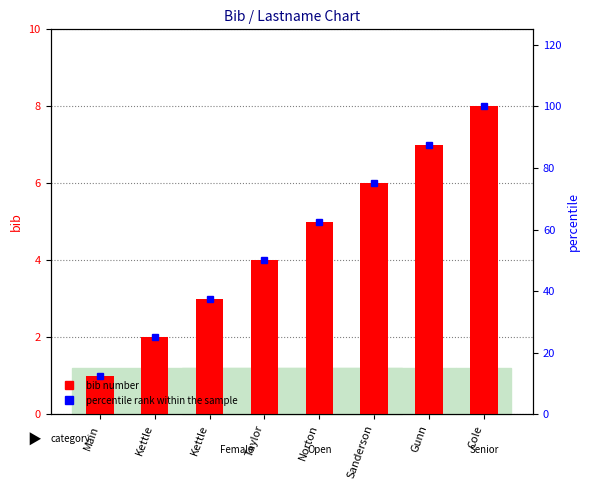

At how many categories does at least one series exceed 91?

1